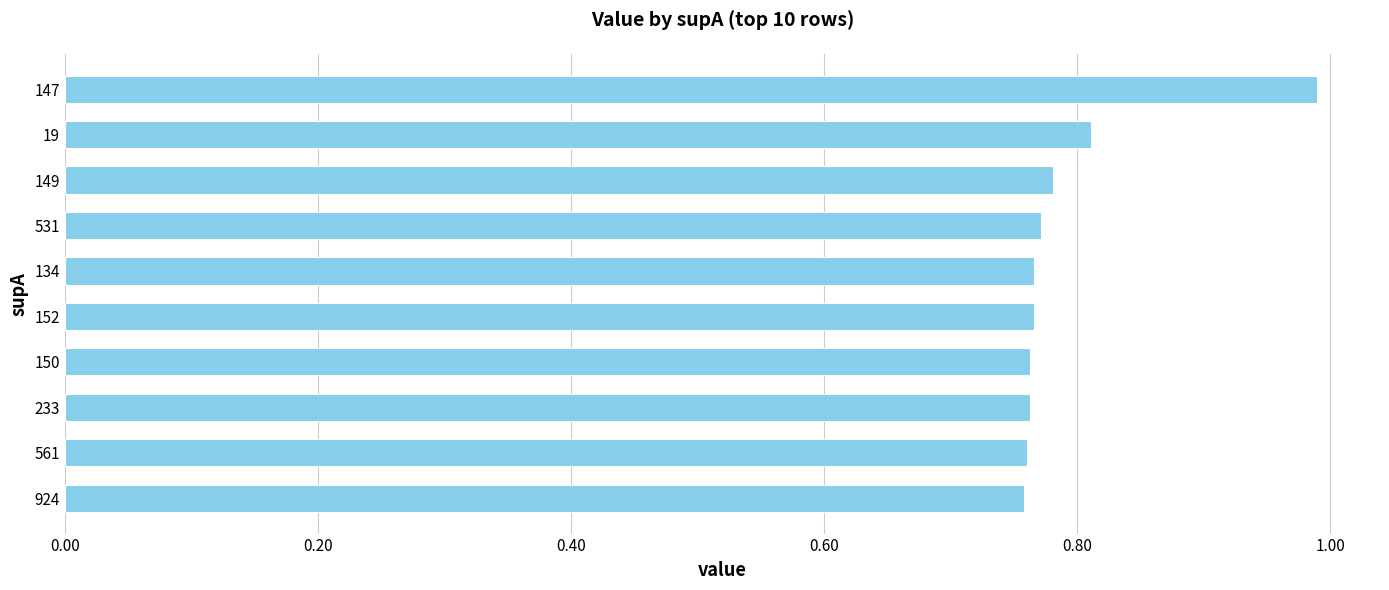

What is the label of the 6th bar from the bottom?

134